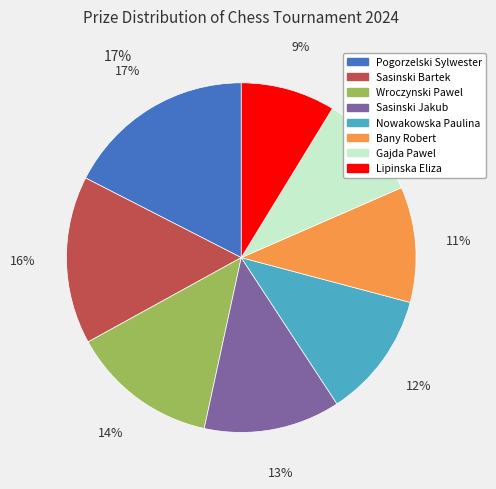

To the nearest percent, what portion does Lipinska Eliza represent?

9%